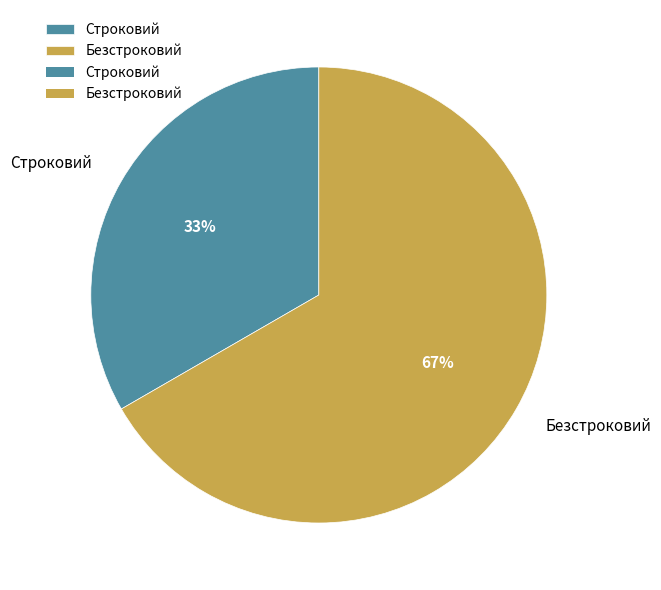

The Безстроковий slice represents 67% of the pie. True or false?

True